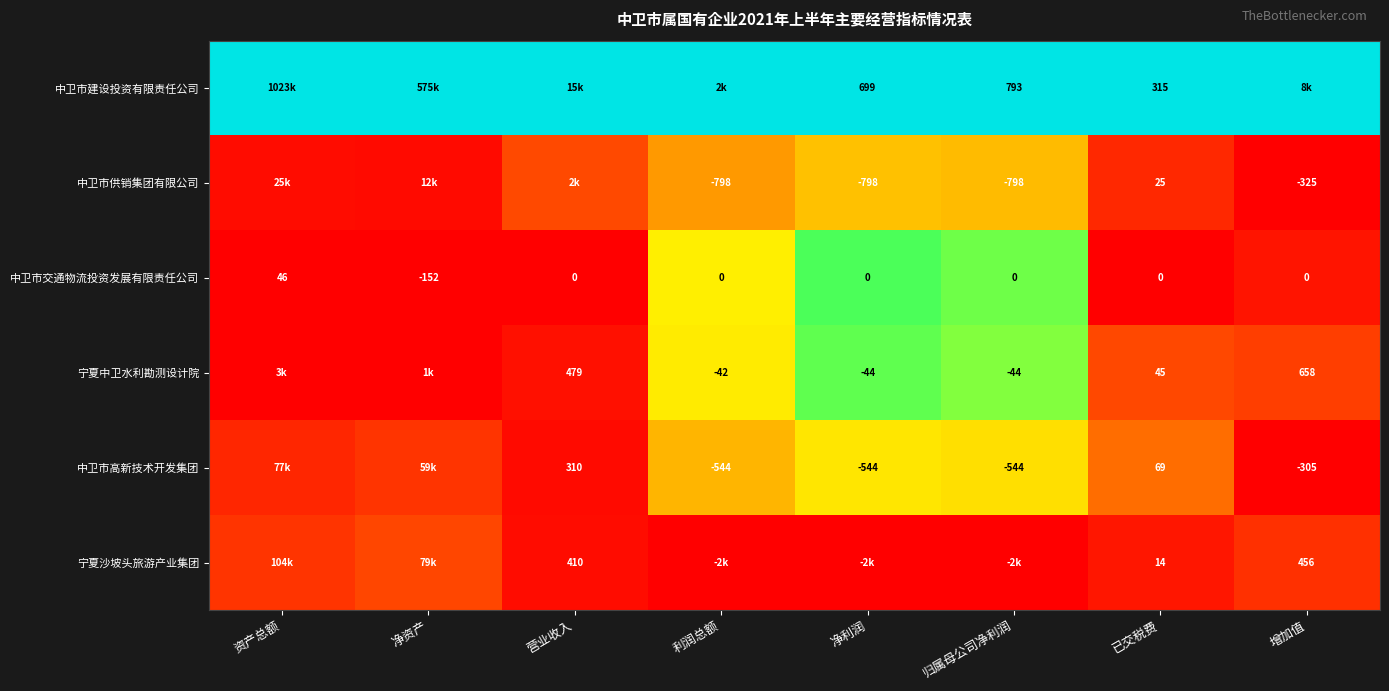

At which label does 中卫市交通物流投资发展有限责任公司 reach its peak?

资产总额